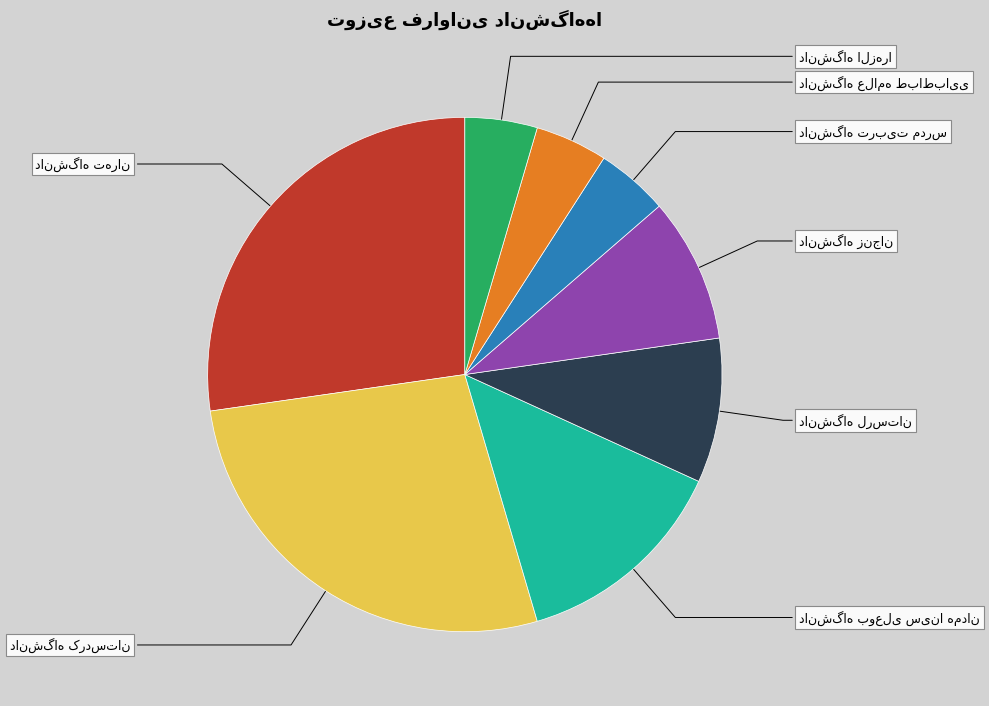

How many slices are in this pie chart?

8